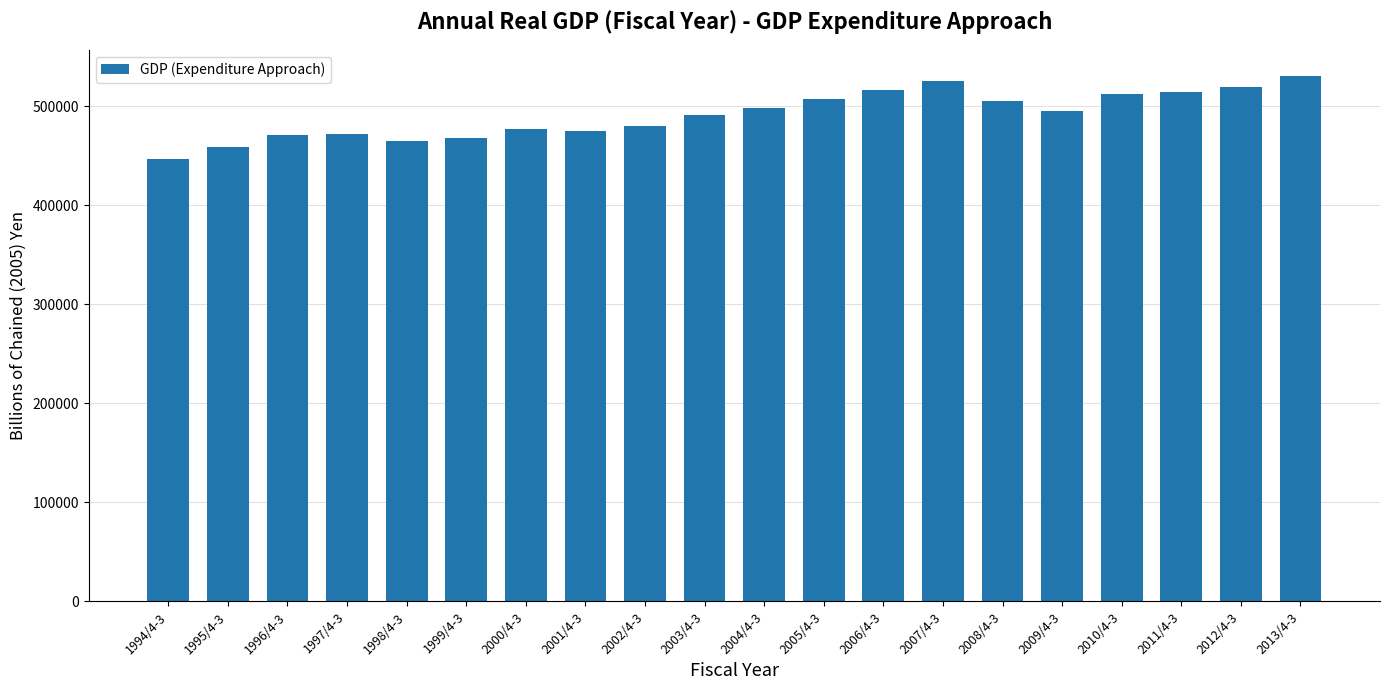

What is the sum of all values?

9828958.5